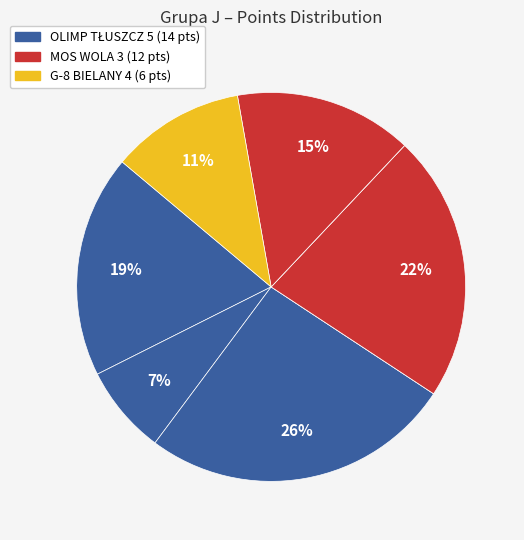

Is there a majority slice in this chart?

No